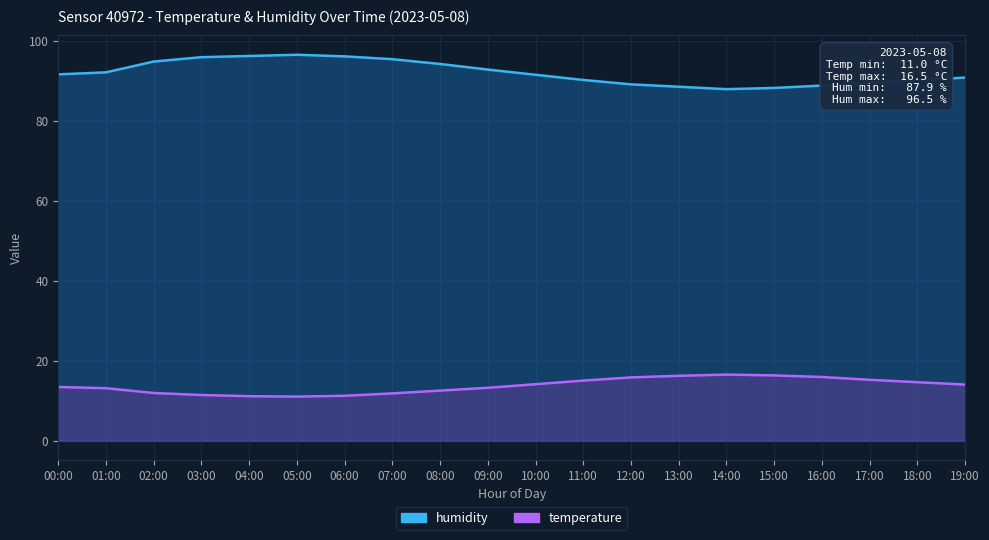

At which label is temperature closest to 13?

01:00